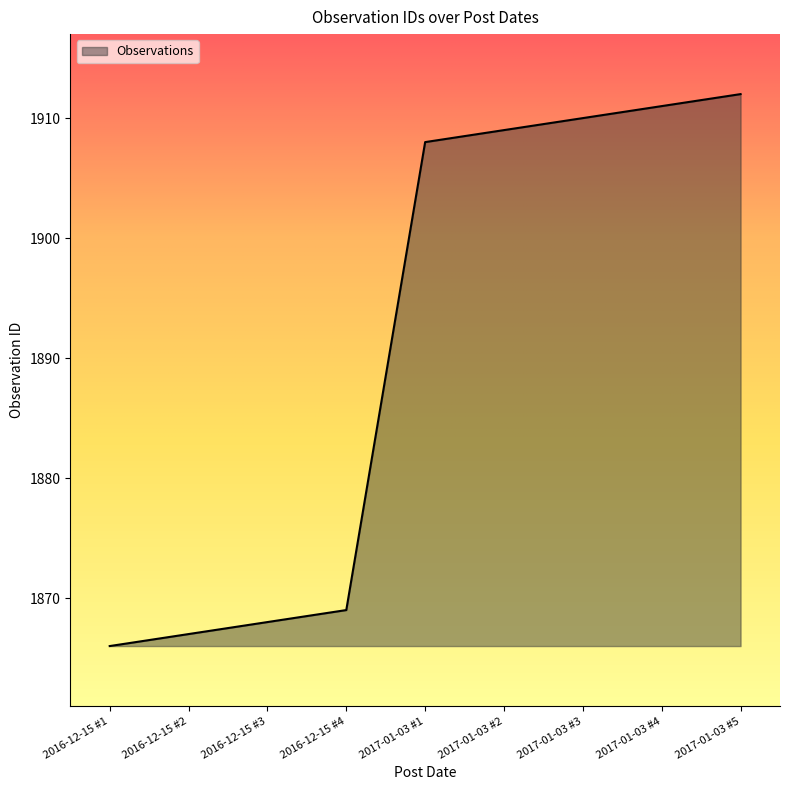

At which category does the chart reach its minimum across all series?

2016-12-15 #1